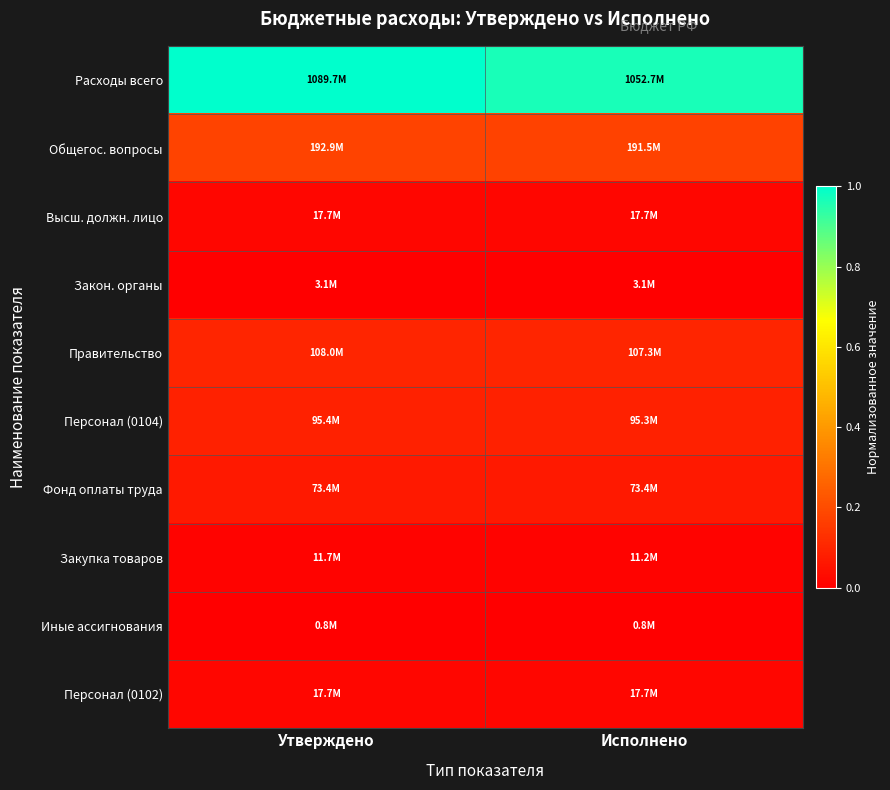

At which category does the chart reach its minimum across all series?

Исполнено